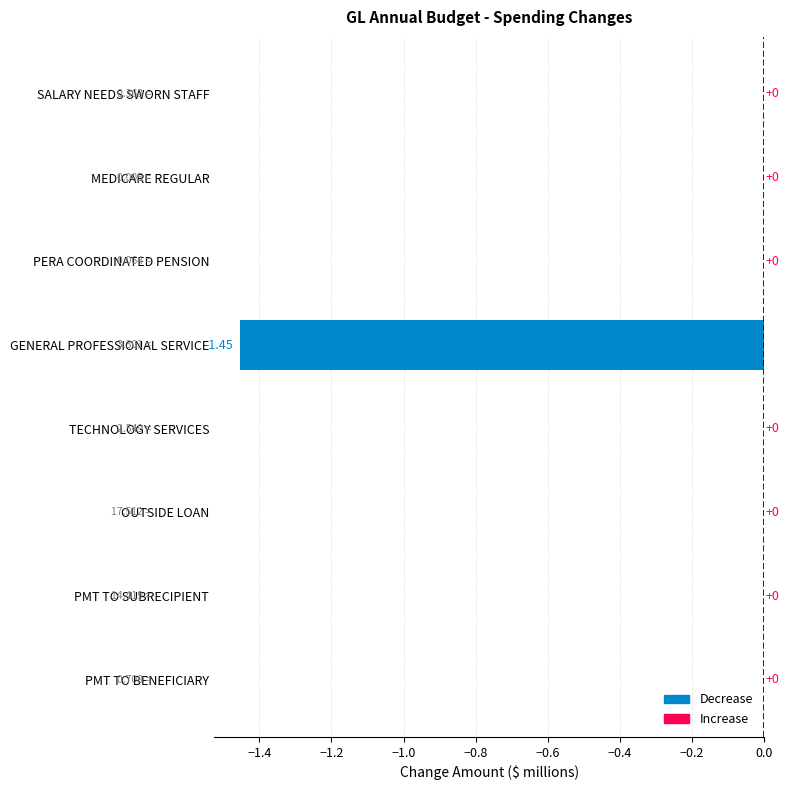

How many categories are shown in the chart?

8